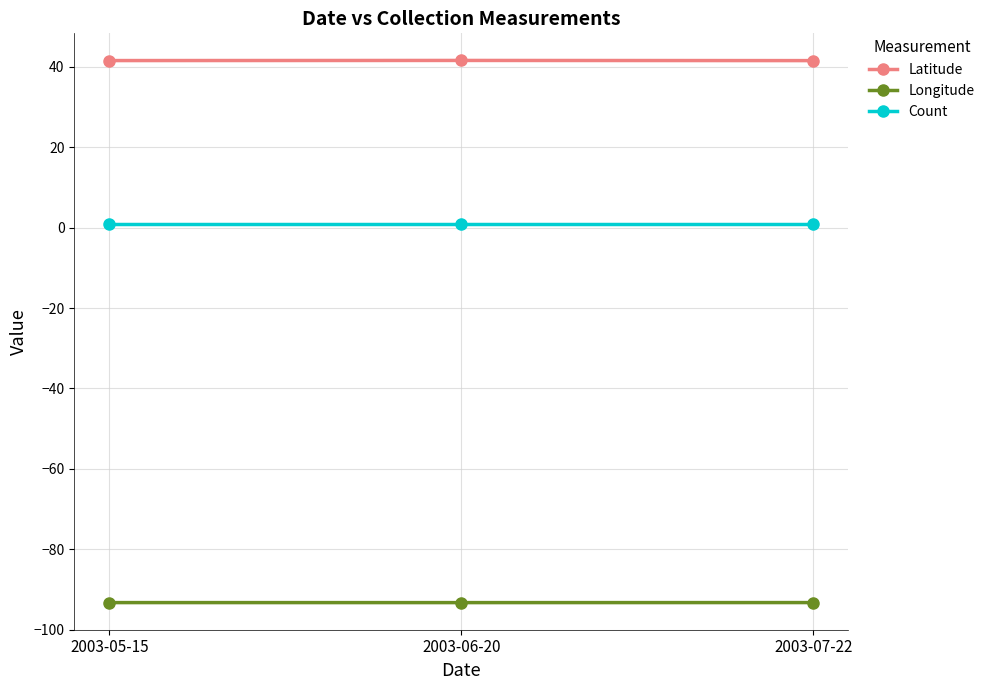

Which series has the largest total across all categories?

Latitude